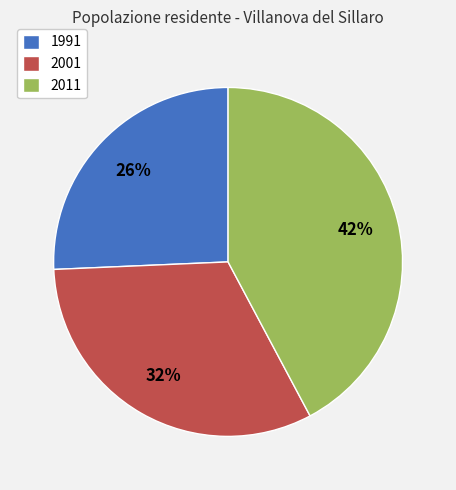

Rank the categories by value from highest to lowest.

2011, 2001, 1991